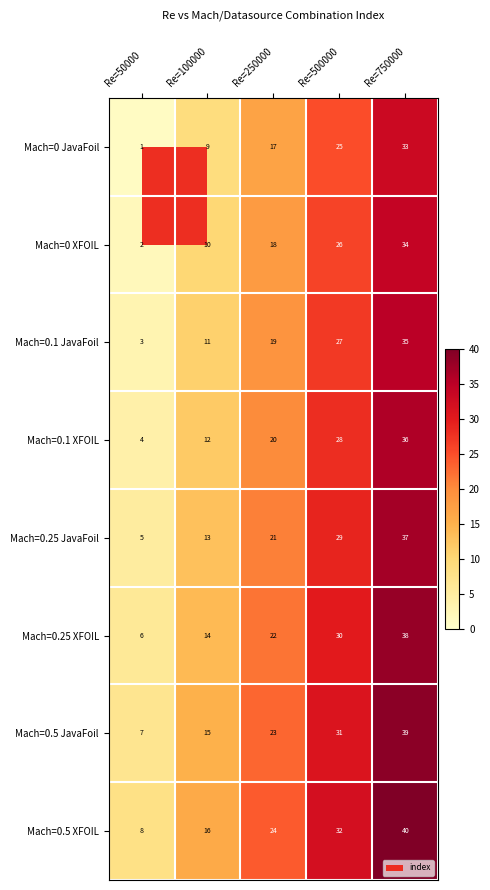

What is the difference between the maximum and minimum values in the Mach=0 XFOIL series?

32